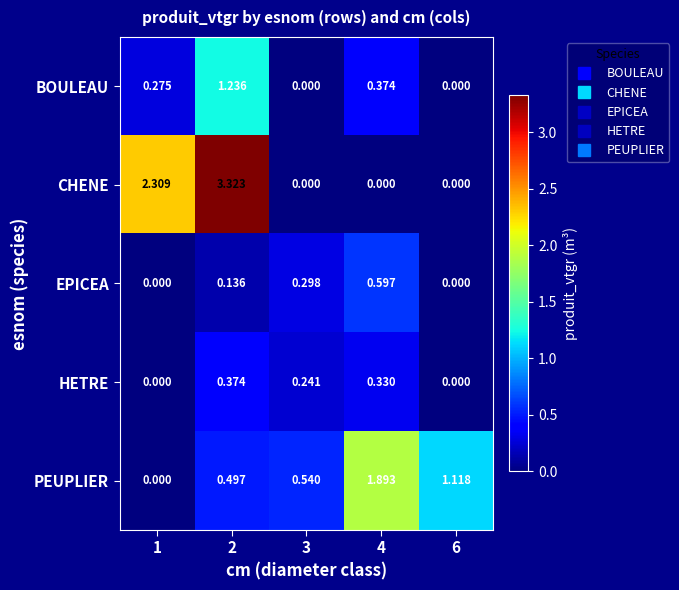

How many positive values does the HETRE series have?

3